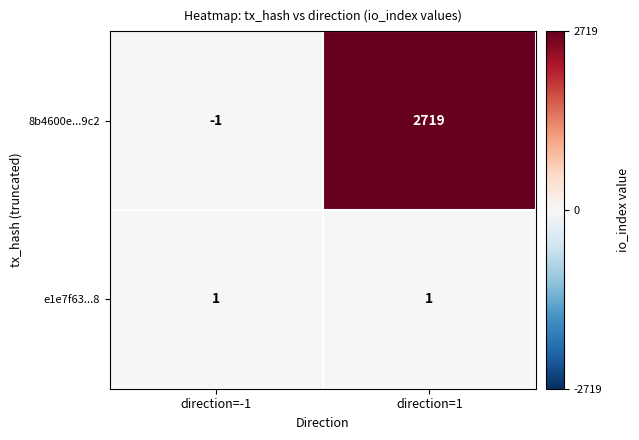

Which series has the widest spread of values?

8b4600e...9c2